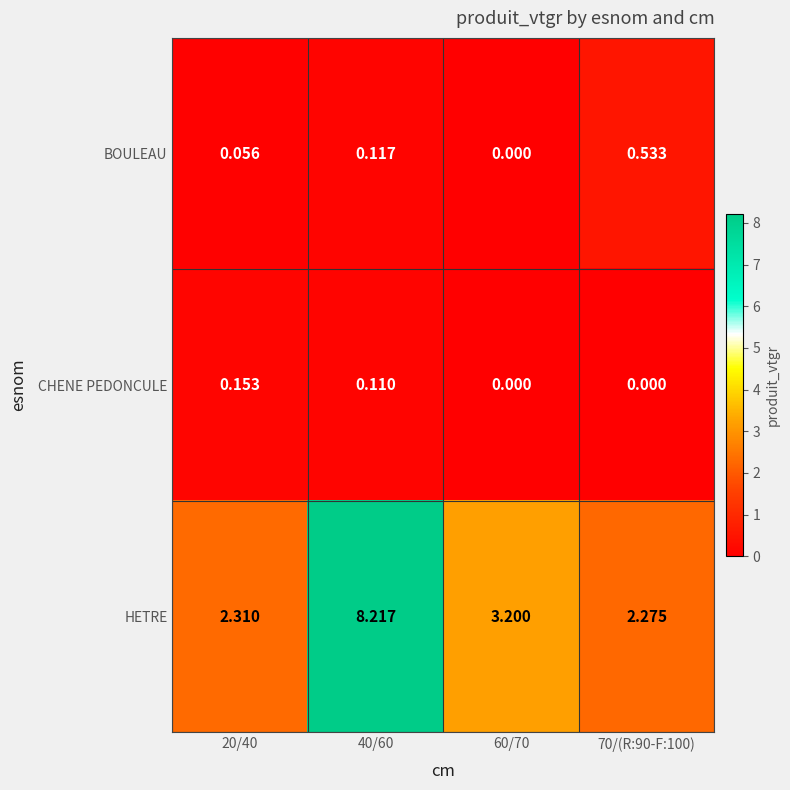

Rank the series by their maximum value, from highest to lowest.

HETRE, BOULEAU, CHENE PEDONCULE